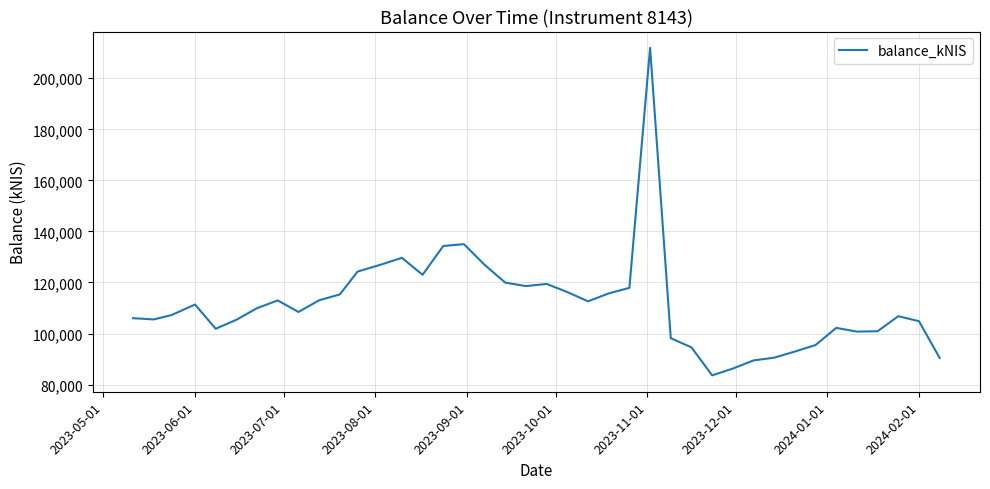

How many lines are shown in the chart?

1